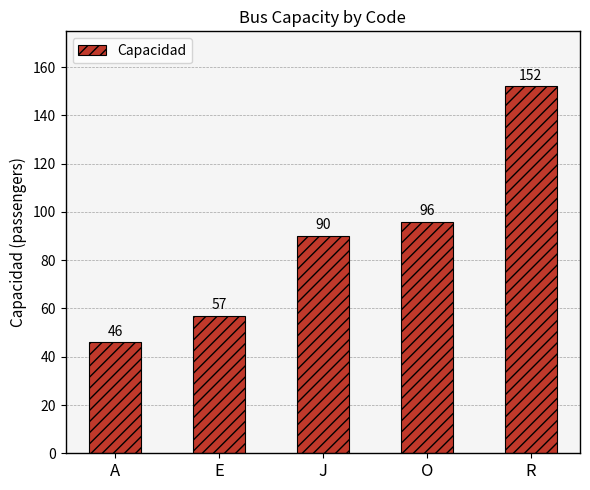

At which category does the chart reach its minimum across all series?

A